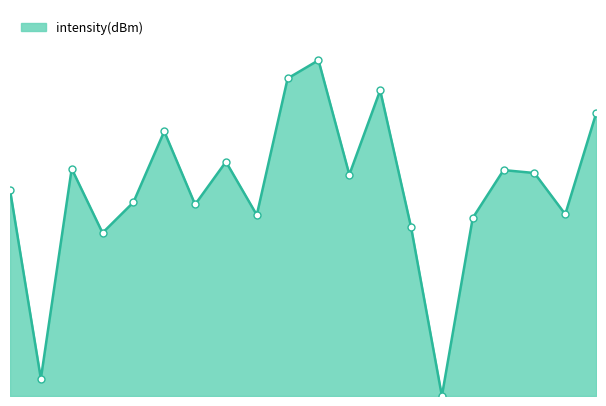

What is the sum of all values?

307.0